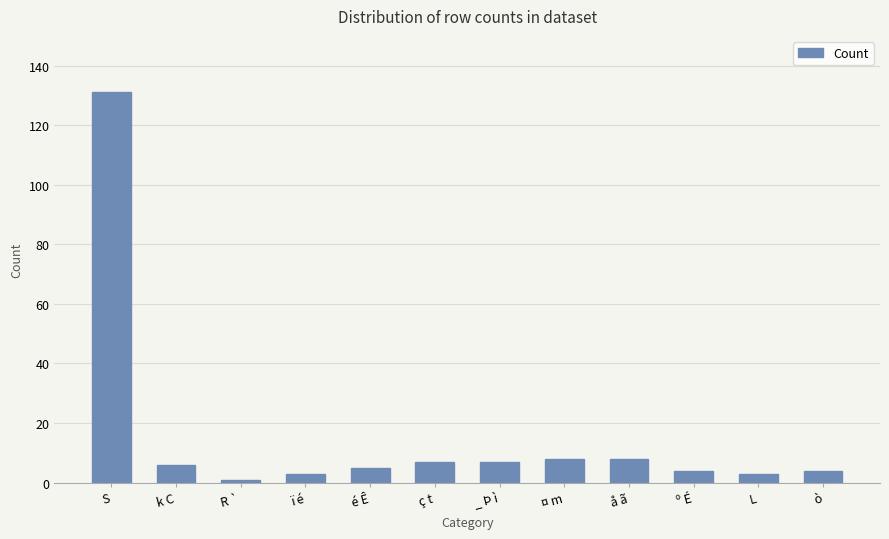

At which category does the chart reach its minimum across all series?

R `